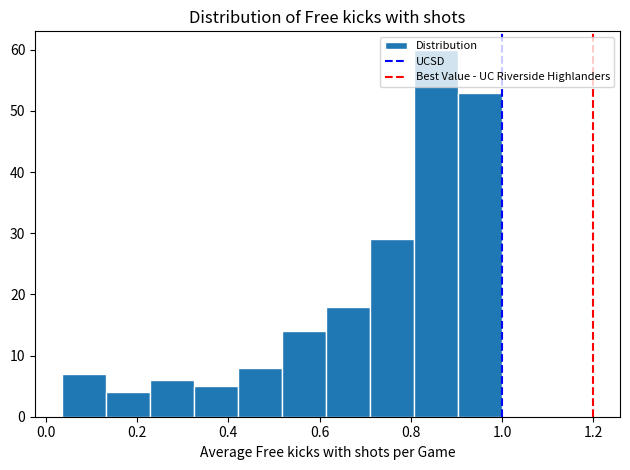

Over which range of the x-axis is the bar tallest?

0.80 to 0.90